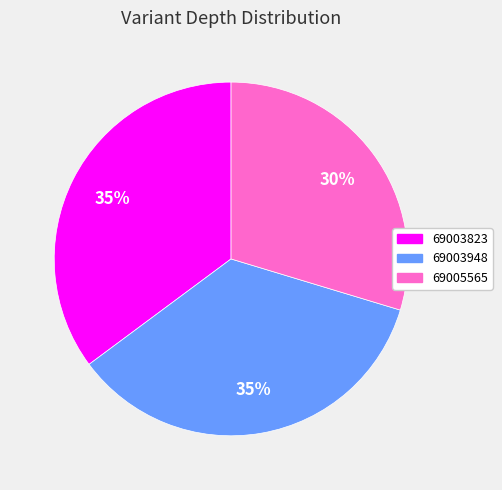

Which category has the smallest portion of the pie?

69005565